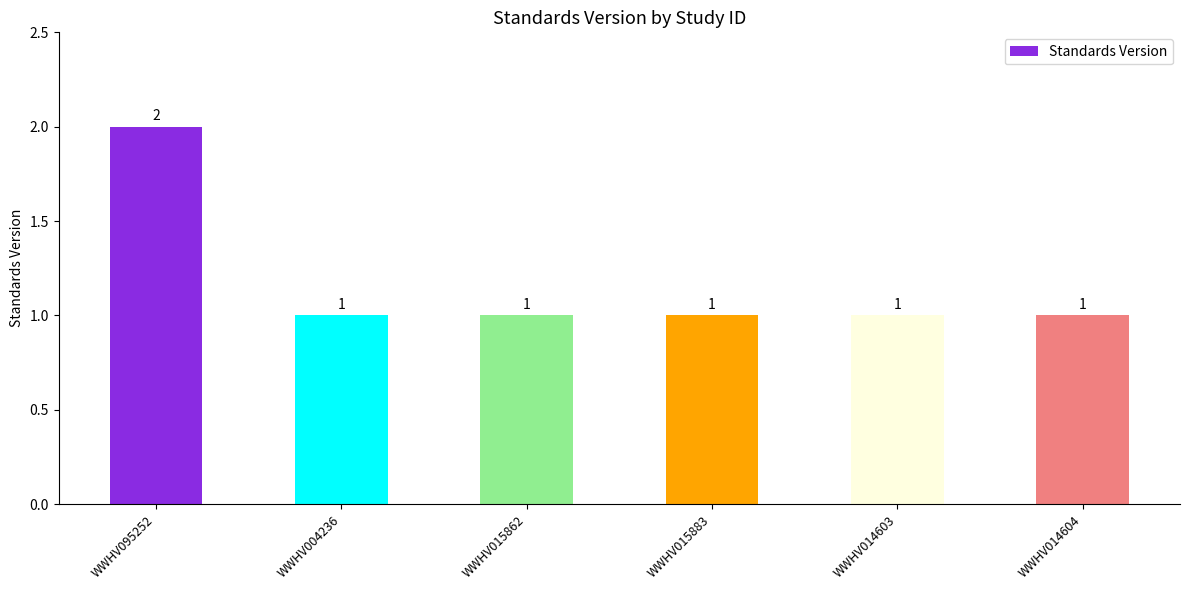

What is the value of the 6th bar from the left?

1